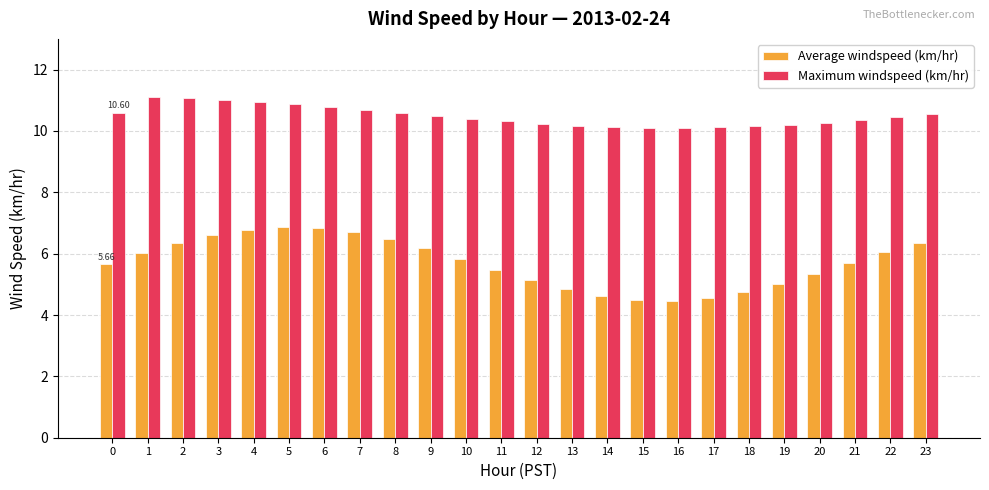

Which series has the widest spread of values?

Average windspeed (km/hr)